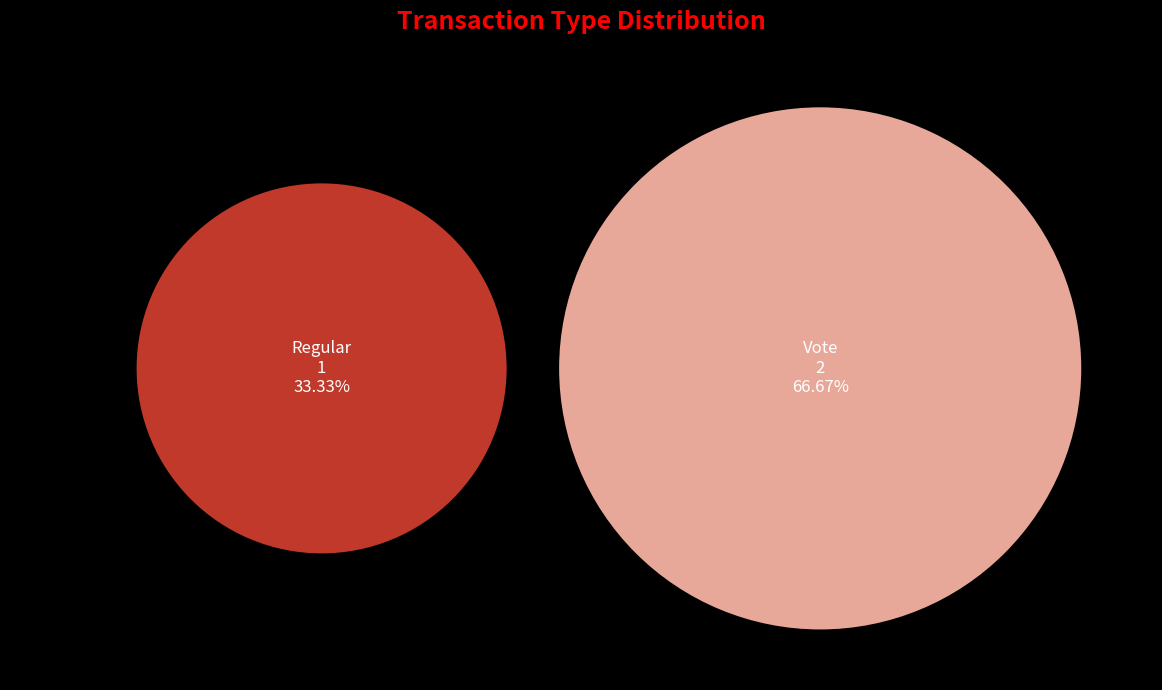

Rank the categories by value from highest to lowest.

Vote, Regular